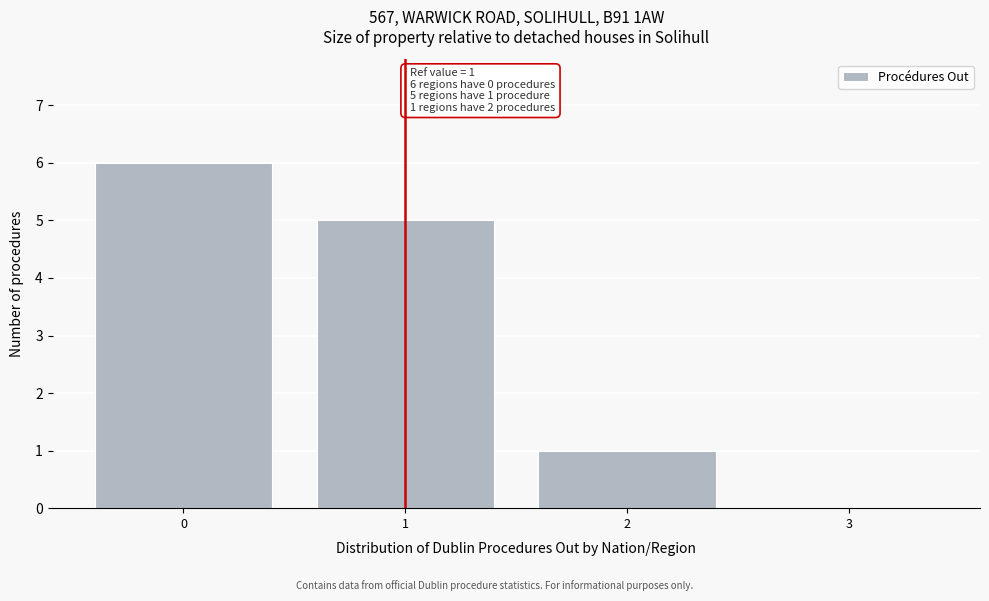

Reading left to right, list all the values displayed in this chart.

0=6	1=5	2=1	3=0